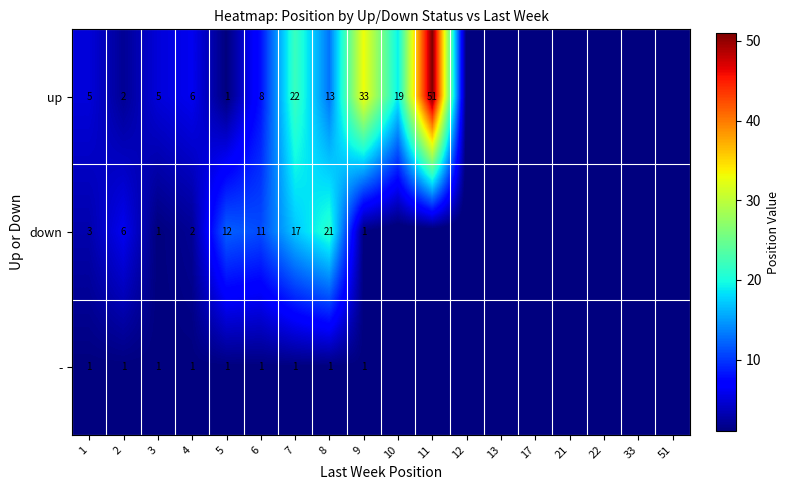

Rank the series at 7 from lowest to highest value.

-, down, up